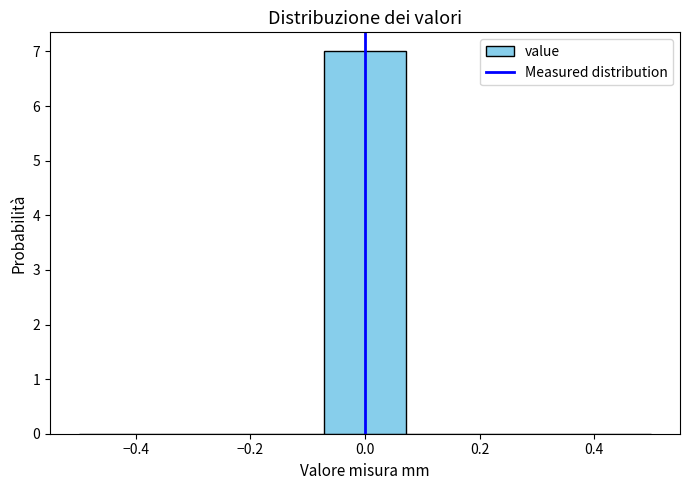

Reading left to right, transcribe this chart: for each bar, give the range it covers on the x-axis and its height. Neither the bar edges nor the heights are printed on the chart, so give them approximately, as read against the axes.

-0.50 to -0.36: 0
-0.36 to -0.22: 0
-0.22 to -0.08: 0
-0.08 to 0.08: 7
0.08 to 0.22: 0
0.22 to 0.36: 0
0.36 to 0.50: 0